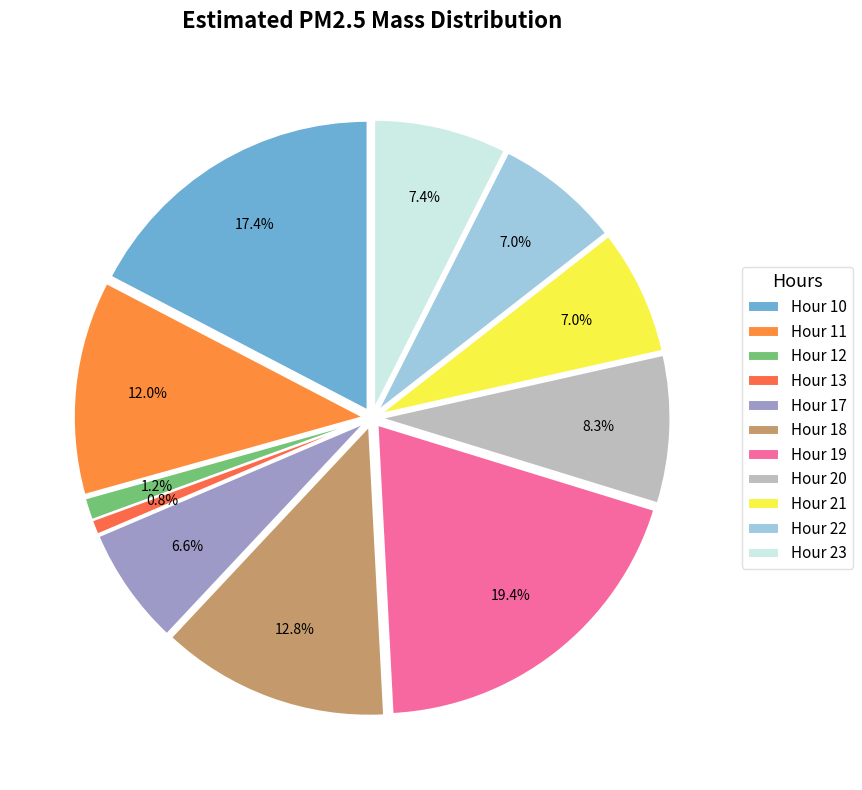

To the nearest percent, what is the difference between the largest and smallest slice percentages?

19%